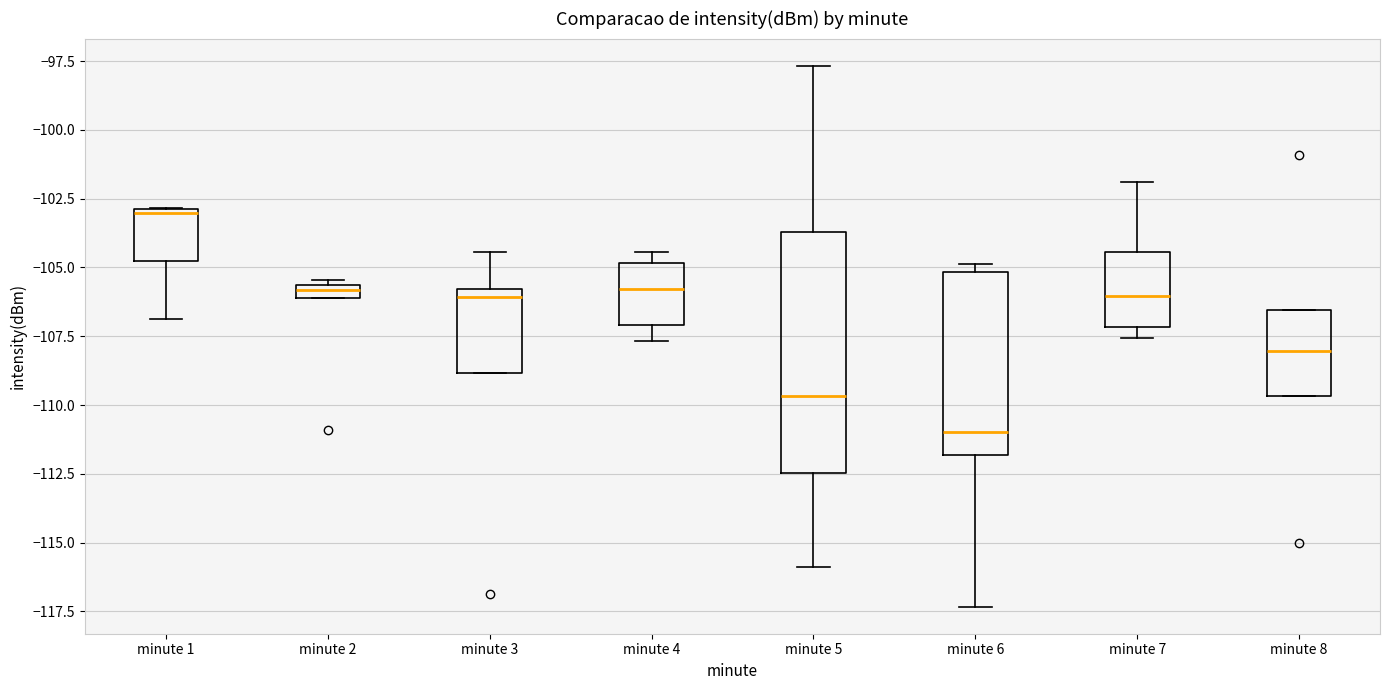

Where is the upper edge of the box for minute 6 on the y-axis? The values are not printed on the chart, so give them approximately, as read against the axis.

-105.0